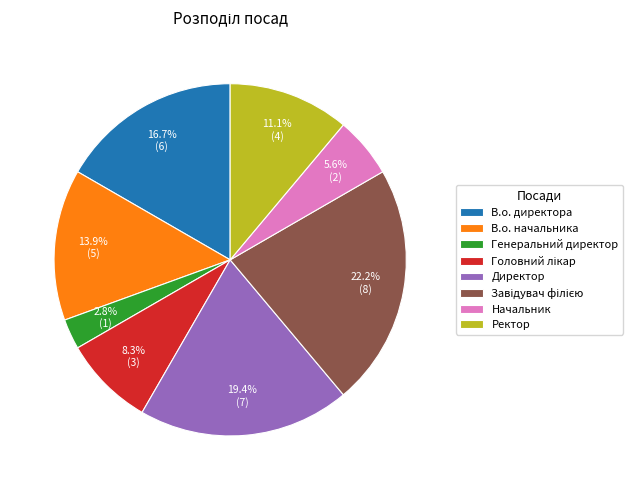

Combined, what portion of the pie is Ректор and Начальник?

16.7%